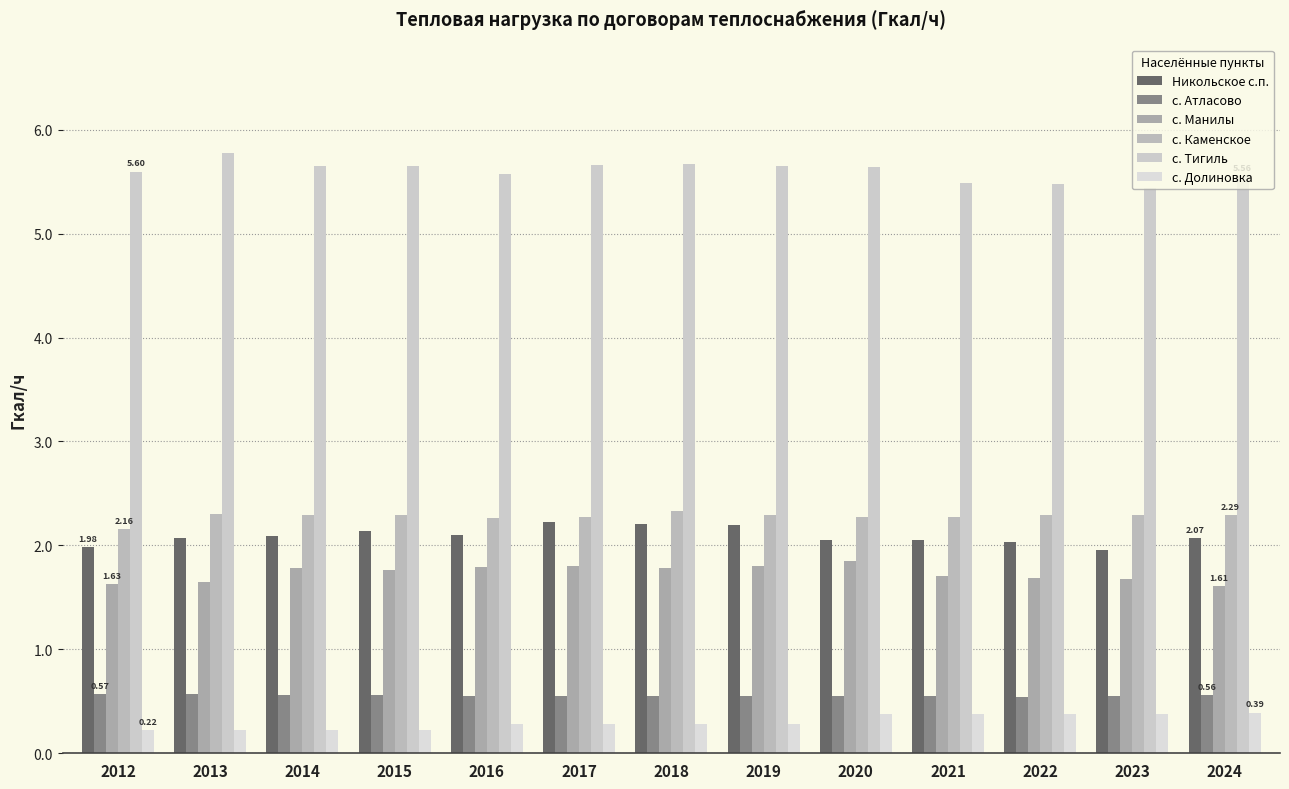

Rank the categories by с. Тигиль value from lowest to highest.

2023, 2022, 2021, 2024, 2016, 2012, 2020, 2014, 2015, 2019, 2017, 2018, 2013